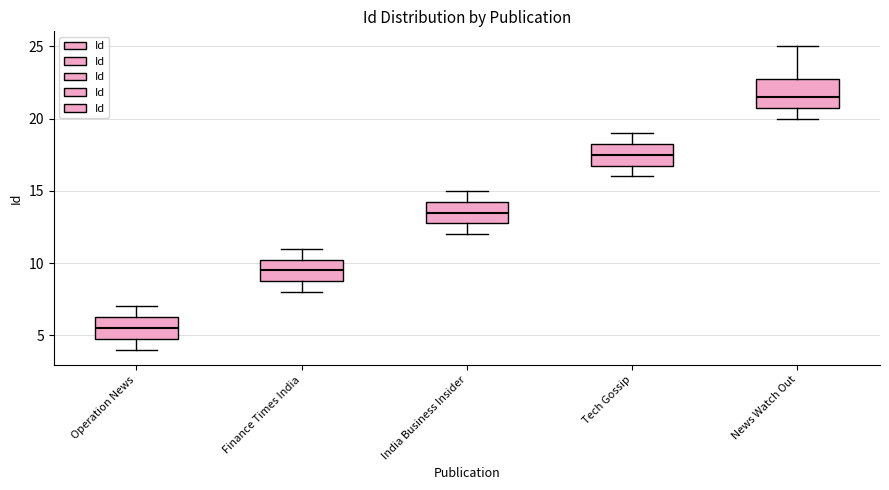

Comparing the boxes themselves (not the whiskers), which one is the tallest?

News Watch Out